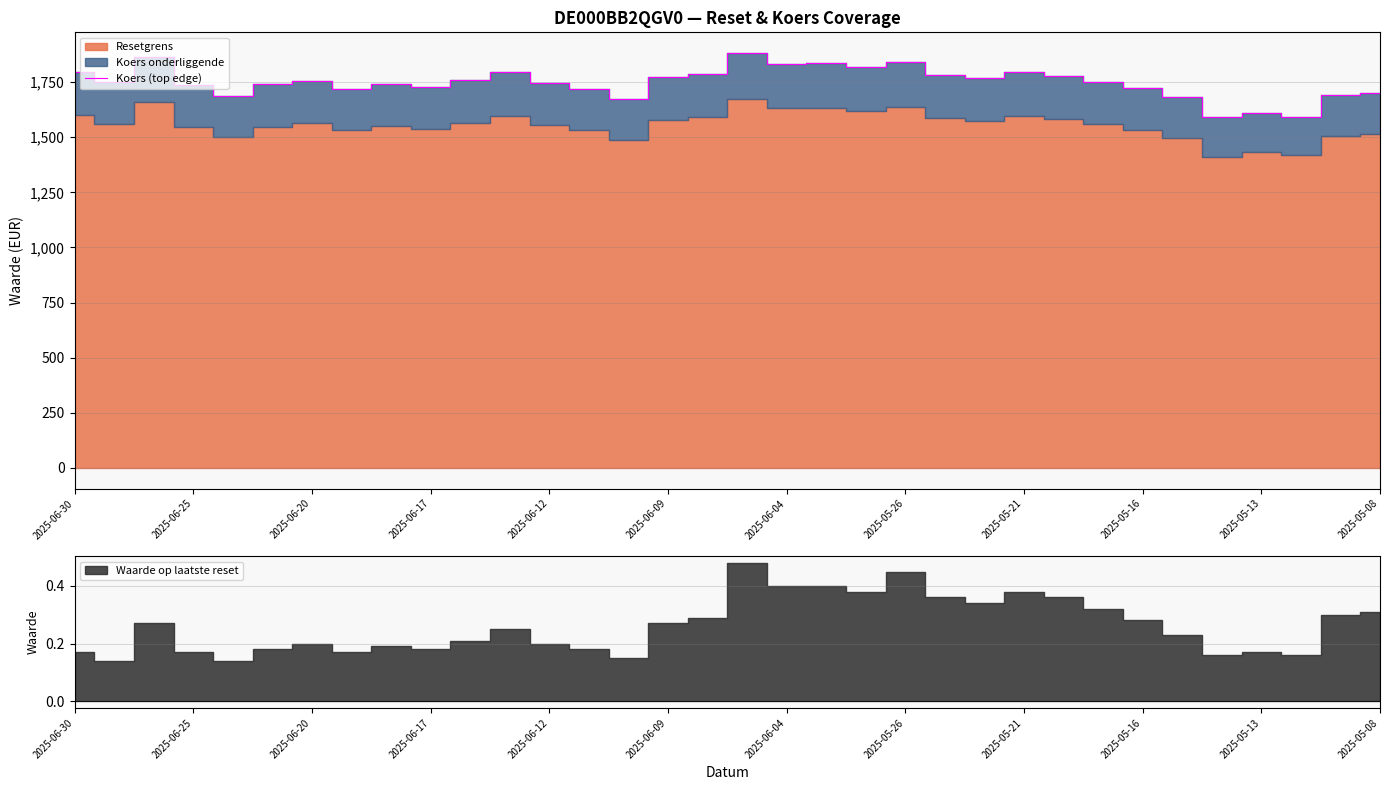

What is the average value?

1749.1